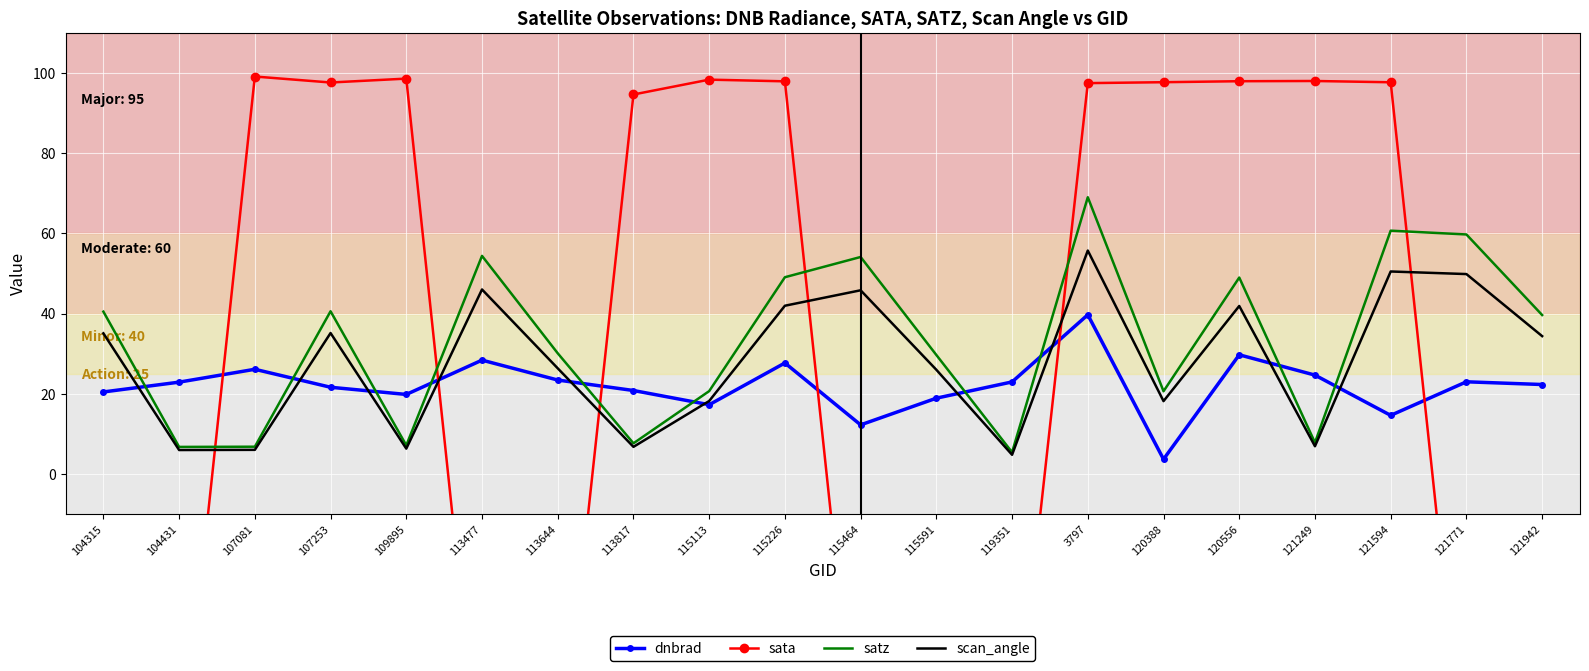

True or false: dnbrad has a value of 29.8 at 107253.

False